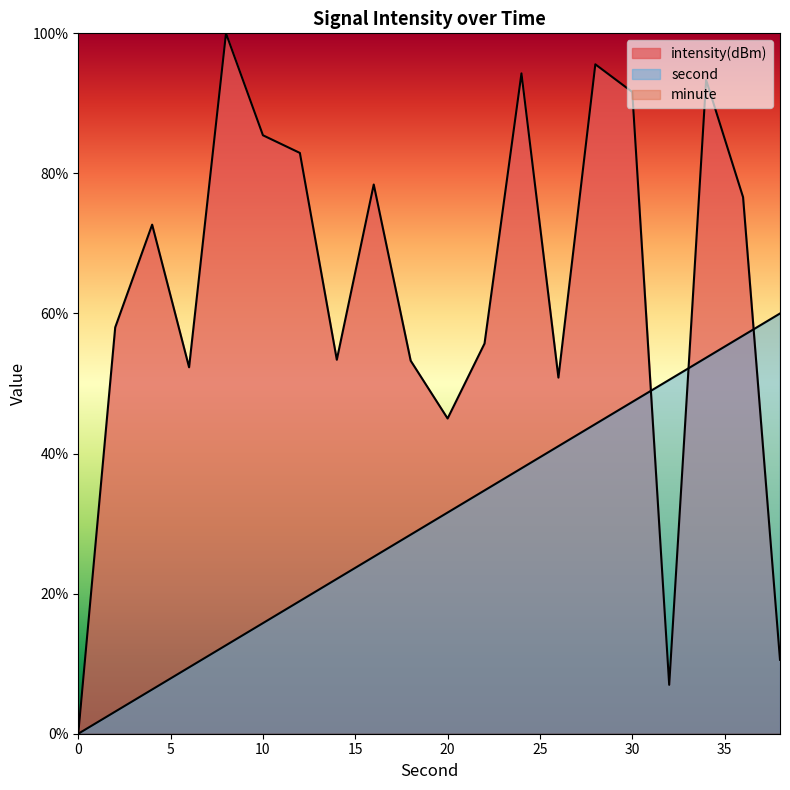

At which label does intensity first exceed 72?

4